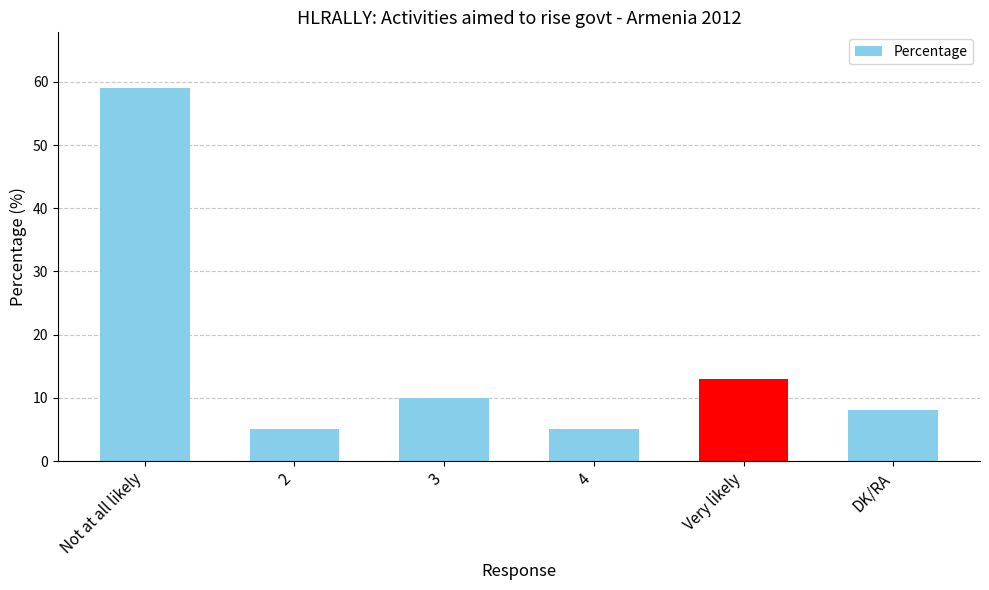

Between 3 and 4, which is larger?

3